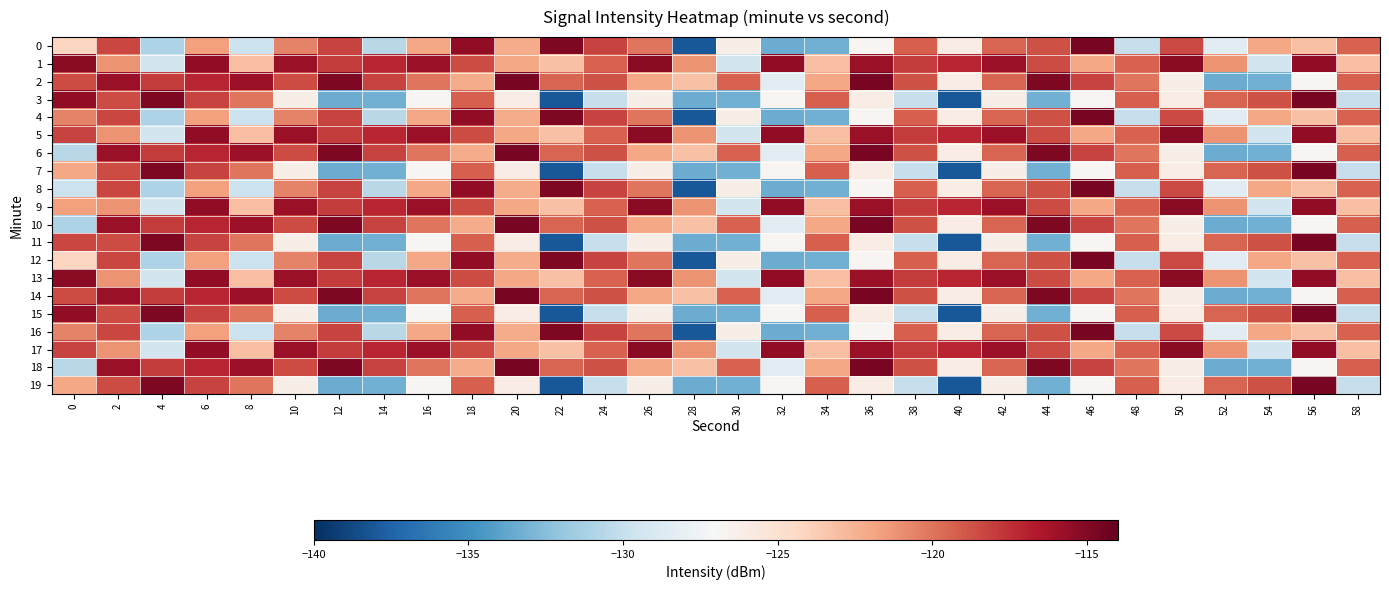

Rank the series by their maximum value, from highest to lowest.

0, 2, 3, 4, 6, 7, 8, 10, 11, 12, 14, 15, 16, 18, 19, 1, 5, 9, 13, 17